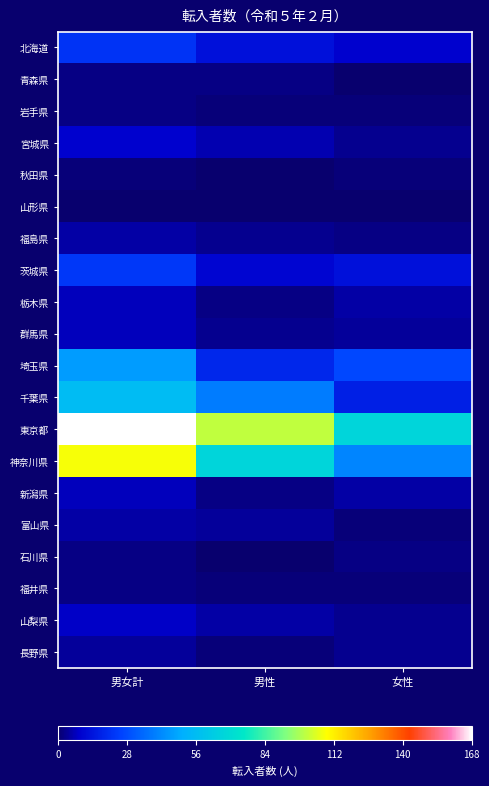

Which series has the largest total across all categories?

東京都